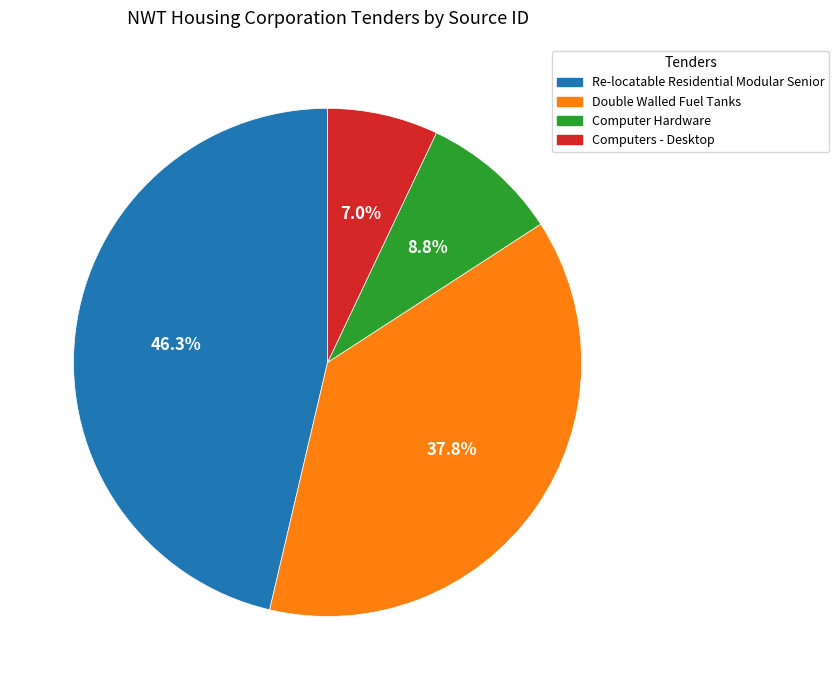

Between Re-locatable Residential Modular Senior and Computers - Desktop, which is larger?

Re-locatable Residential Modular Senior